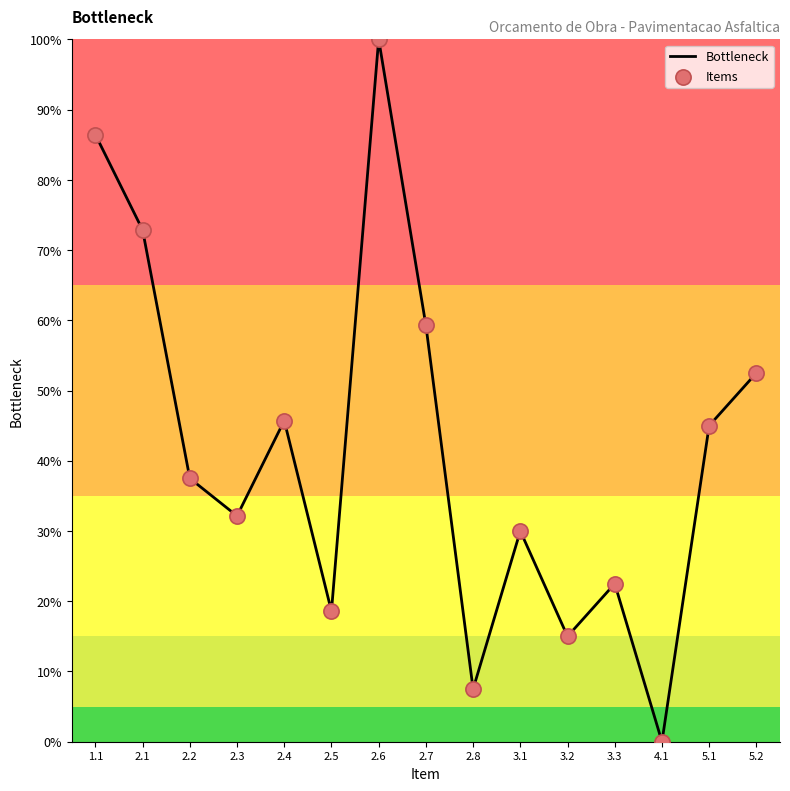

Approximately how many times larger is the value at 2.1 compared to 3.2?

4.9